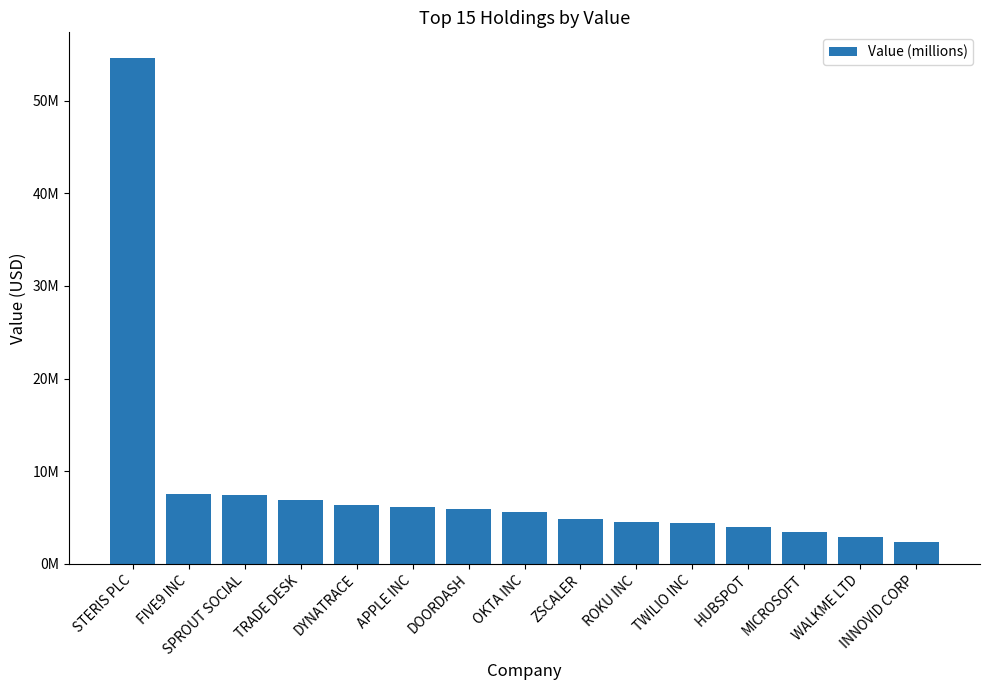

Reading right to left, what are all the values shown in this chart?

INNOVID CORP=2394000	WALKME LTD=2846000	MICROSOFT=3410000	HUBSPOT=3955000	TWILIO INC=4363000	ROKU INC=4564000	ZSCALER=4820000	OKTA INC=5604000	DOORDASH=5956000	APPLE INC=6178000	DYNATRACE=6304000	TRADE DESK=6929000	SPROUT SOCIAL=7423000	FIVE9 INC=7553000	STERIS PLC=54630000